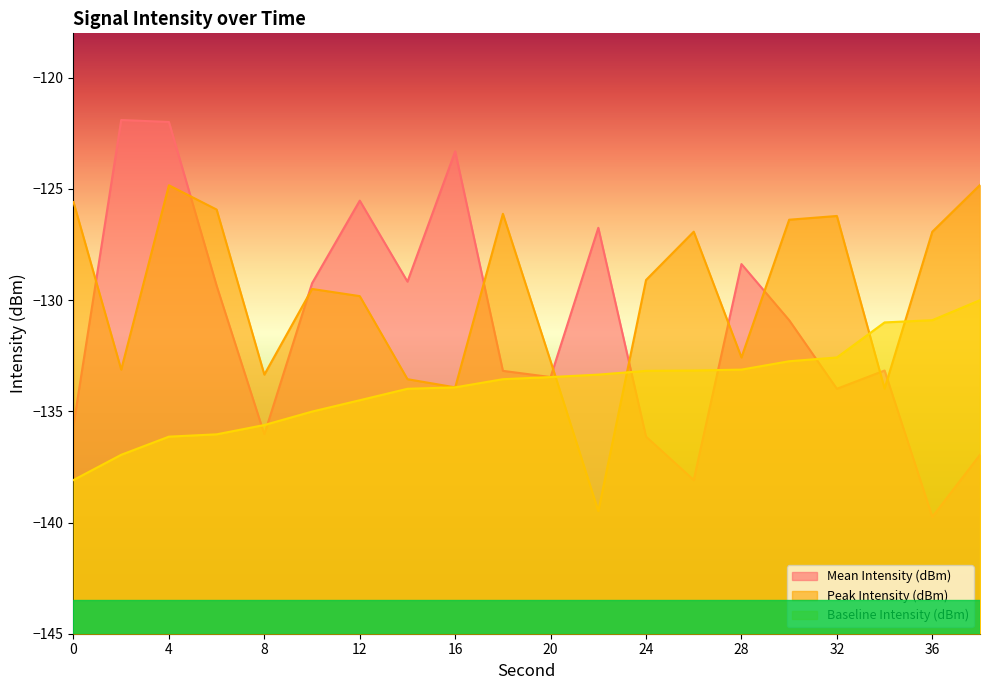

Reading left to right, list all the values displayed in this chart.

Mean Intensity (dBm): -135.6	-121.9	-122.0	-129.4	-136.0	-129.2	-125.5	-129.2	-123.3	-133.2	-133.5	-126.7	-136.1	-138.1	-128.4	-130.9	-134.0	-133.2	-139.7	-137.0
Peak Intensity (dBm): -125.6	-133.1	-124.8	-125.9	-133.3	-129.5	-129.8	-133.6	-133.9	-126.1	-132.7	-139.5	-129.1	-126.9	-132.6	-126.4	-126.2	-134.0	-126.9	-124.8
Baseline Intensity (dBm): -138.1	-137.0	-136.1	-136.0	-135.6	-135.0	-134.5	-134.0	-133.9	-133.6	-133.5	-133.3	-133.2	-133.2	-133.1	-132.7	-132.6	-131.0	-130.9	-130.0